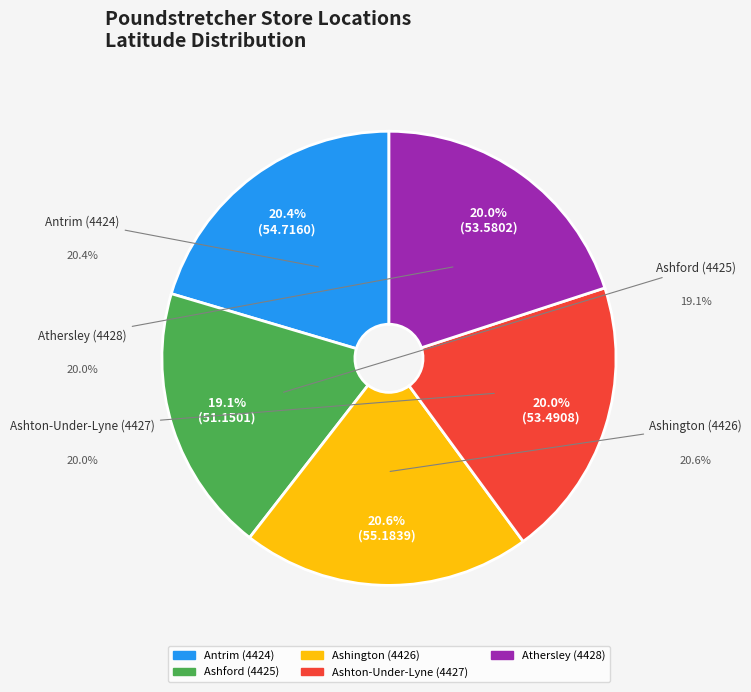

Which category has the smallest portion of the pie?

Ashford (4425)